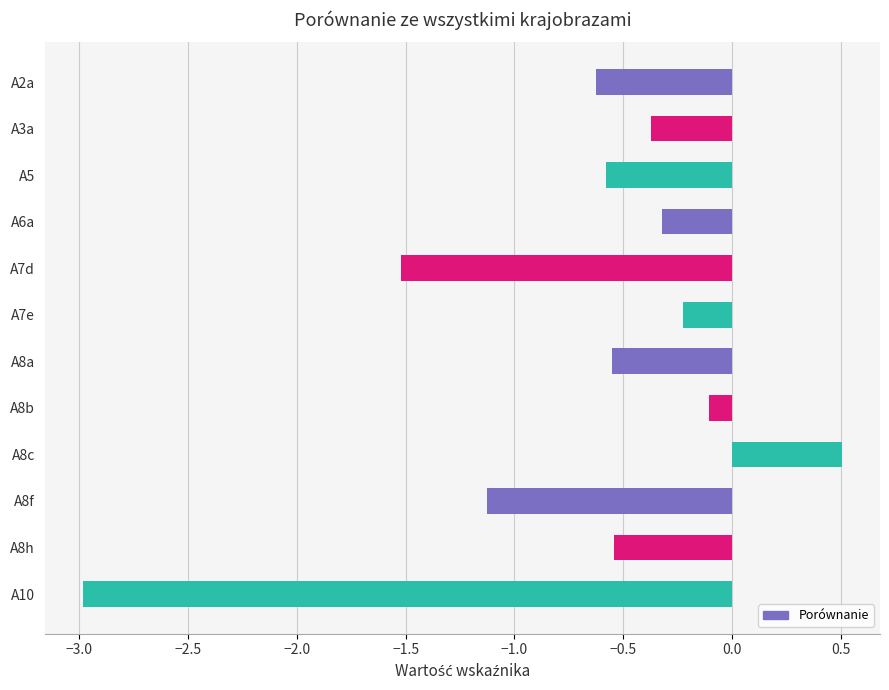

What is the difference between the values at A6a and A7d?

1.2